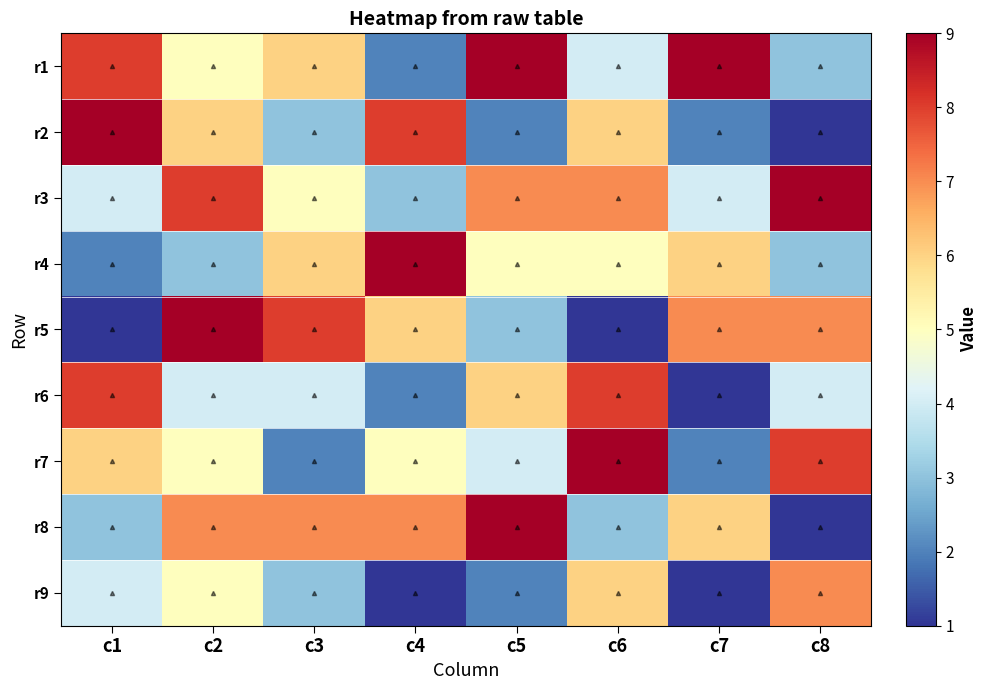

List the series in order of their peak value, highest first.

r1, r2, r3, r4, r5, r7, r8, r6, r9